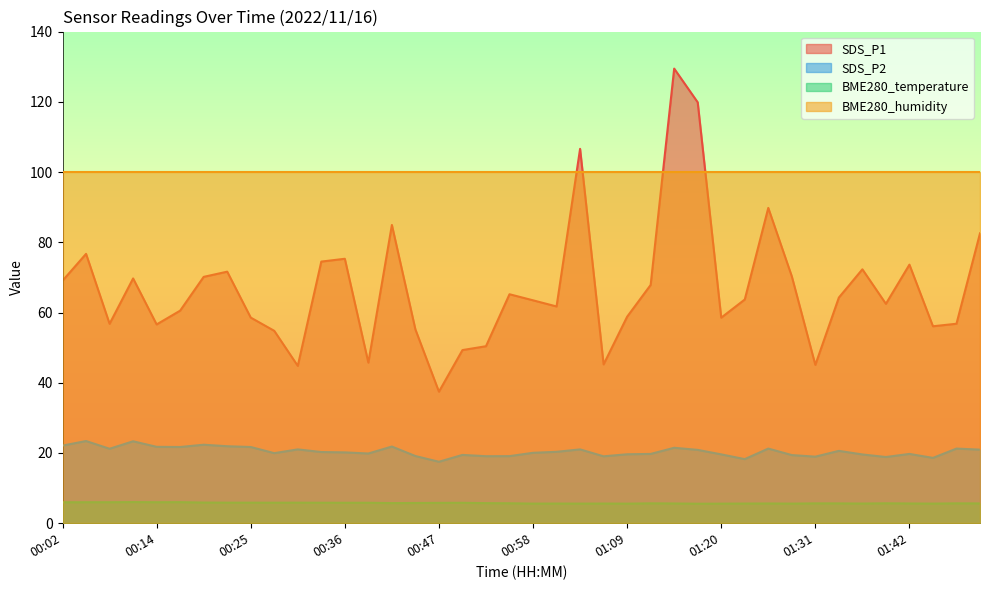

The value of SDS_P1 at 01:20 is 24.9. True or false?

False